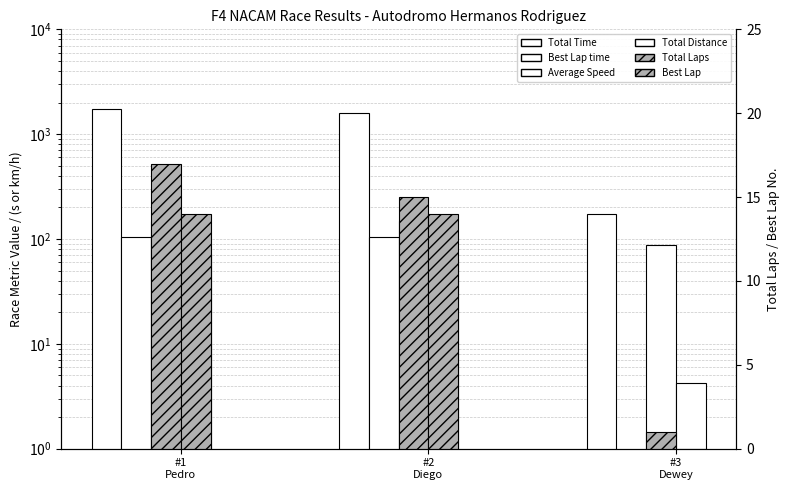

What is the label of the 3rd bar from the left?

#3
Dewey